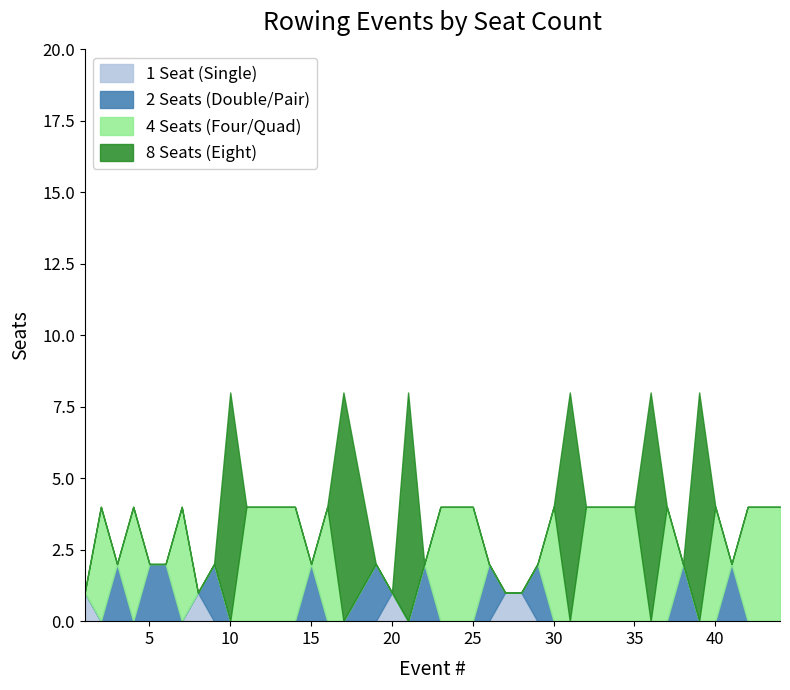

What is the total value across all series at 40?

4